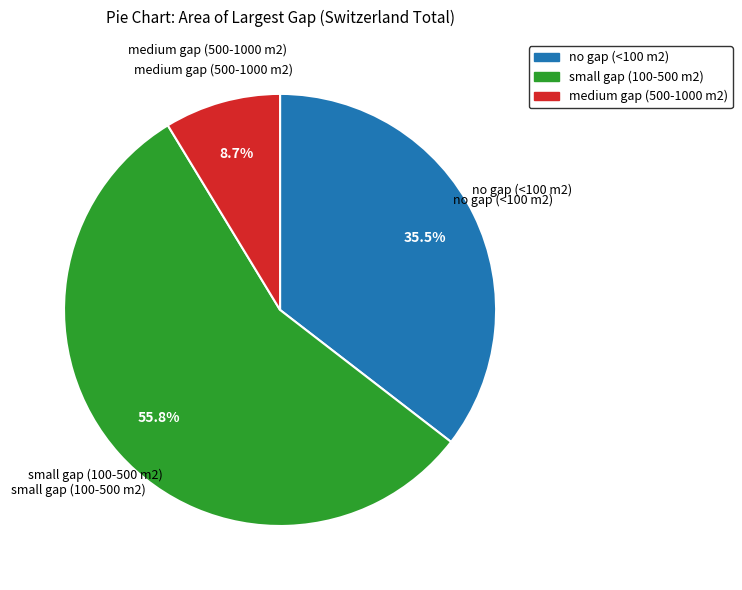

To the nearest percent, what is the difference between the largest and smallest slice percentages?

47%